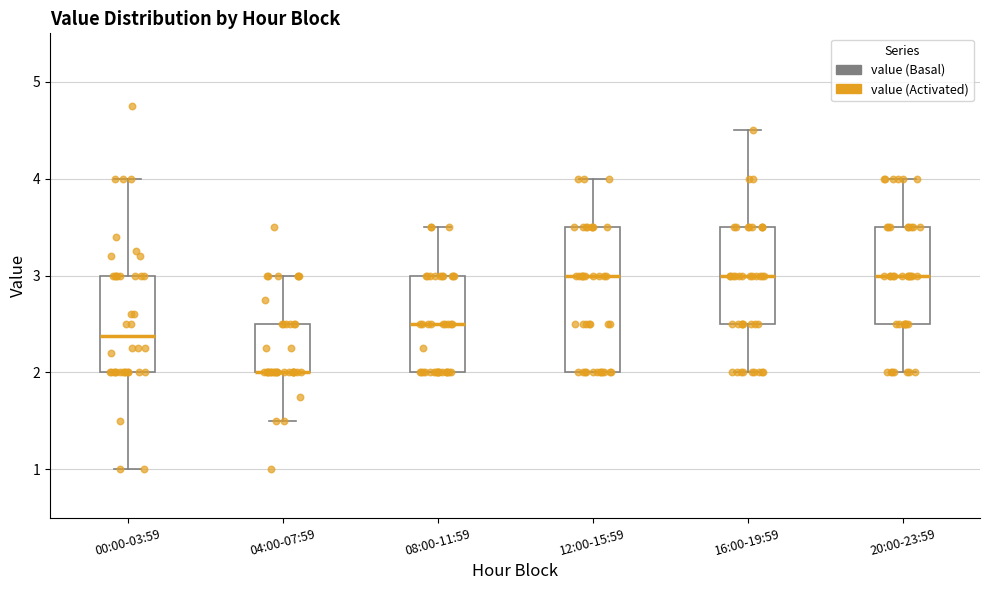

Comparing the boxes themselves (not the whiskers), which one is the tallest?

12:00-15:59